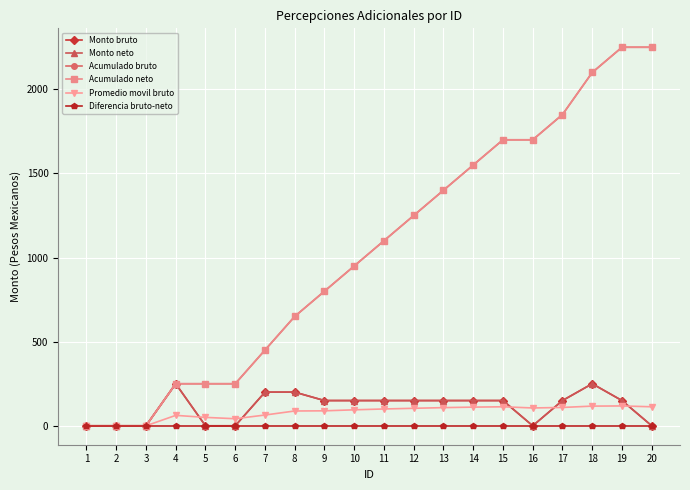

Reading right to left, list all the values displayed in this chart.

Monto bruto: 20=0	19=150	18=250	17=150	16=0	15=150	14=150	13=150	12=150	11=150	10=150	9=150	8=200	7=200	6=0	5=0	4=250	3=0	2=0	1=0
Monto neto: 20=0	19=150	18=250	17=150	16=0	15=150	14=150	13=150	12=150	11=150	10=150	9=150	8=200	7=200	6=0	5=0	4=250	3=0	2=0	1=0
Acumulado bruto: 20=2250	19=2250	18=2100	17=1850	16=1700	15=1700	14=1550	13=1400	12=1250	11=1100	10=950	9=800	8=650	7=450	6=250	5=250	4=250	3=0	2=0	1=0
Acumulado neto: 20=2250	19=2250	18=2100	17=1850	16=1700	15=1700	14=1550	13=1400	12=1250	11=1100	10=950	9=800	8=650	7=450	6=250	5=250	4=250	3=0	2=0	1=0
Promedio movil bruto: 20=113	19=118	18=117	17=109	16=106	15=113	14=111	13=108	12=104	11=100	10=95	9=89	8=88	7=64	6=42	5=50	4=62	3=0	2=0	1=0
Diferencia bruto-neto: 20=0	19=0	18=0	17=0	16=0	15=0	14=0	13=0	12=0	11=0	10=0	9=0	8=0	7=0	6=0	5=0	4=0	3=0	2=0	1=0